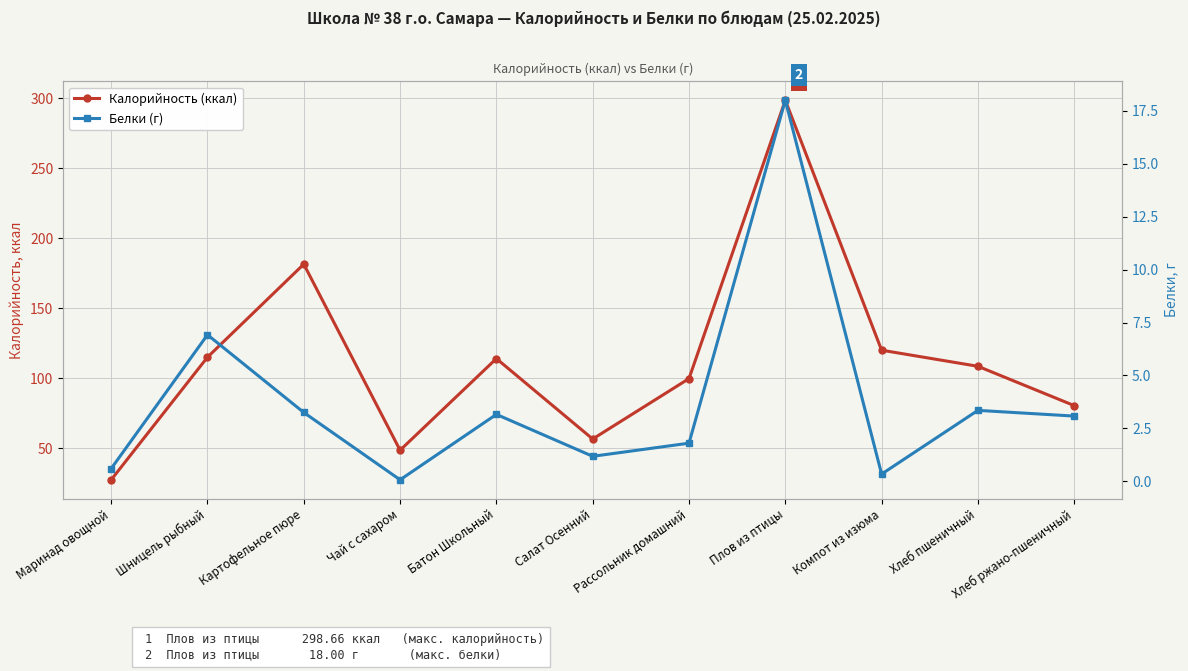

What are all the series names shown in the legend?

Калорийность (ккал), Белки (г)